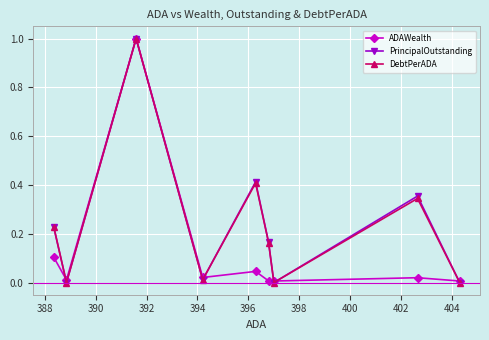

List the series in order of their peak value, highest first.

ADAWealth, PrincipalOutstanding, DebtPerADA